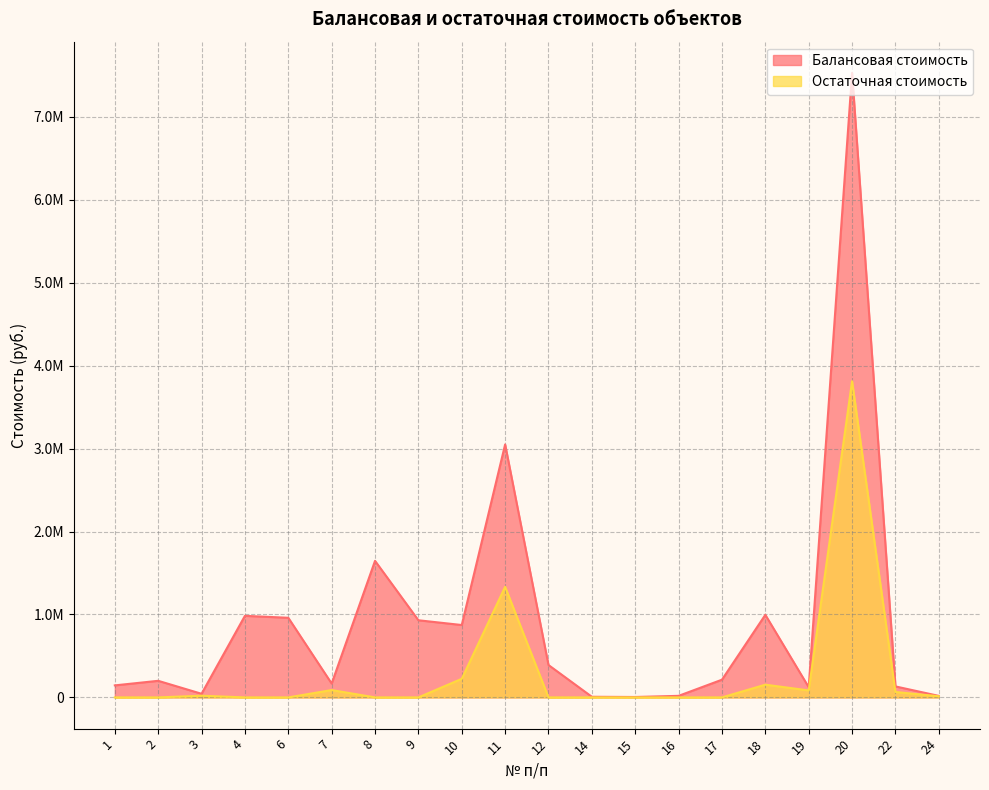

Which series has the largest total across all categories?

Балансовая стоимость